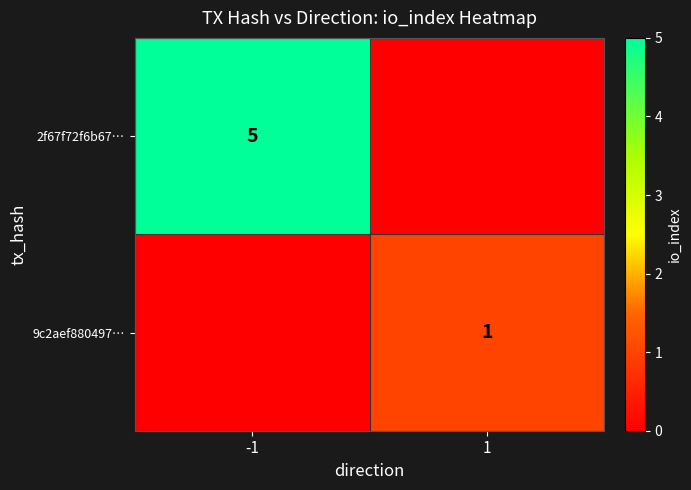

The 9c2aef880497… series shows 1 at 1. True or false?

True